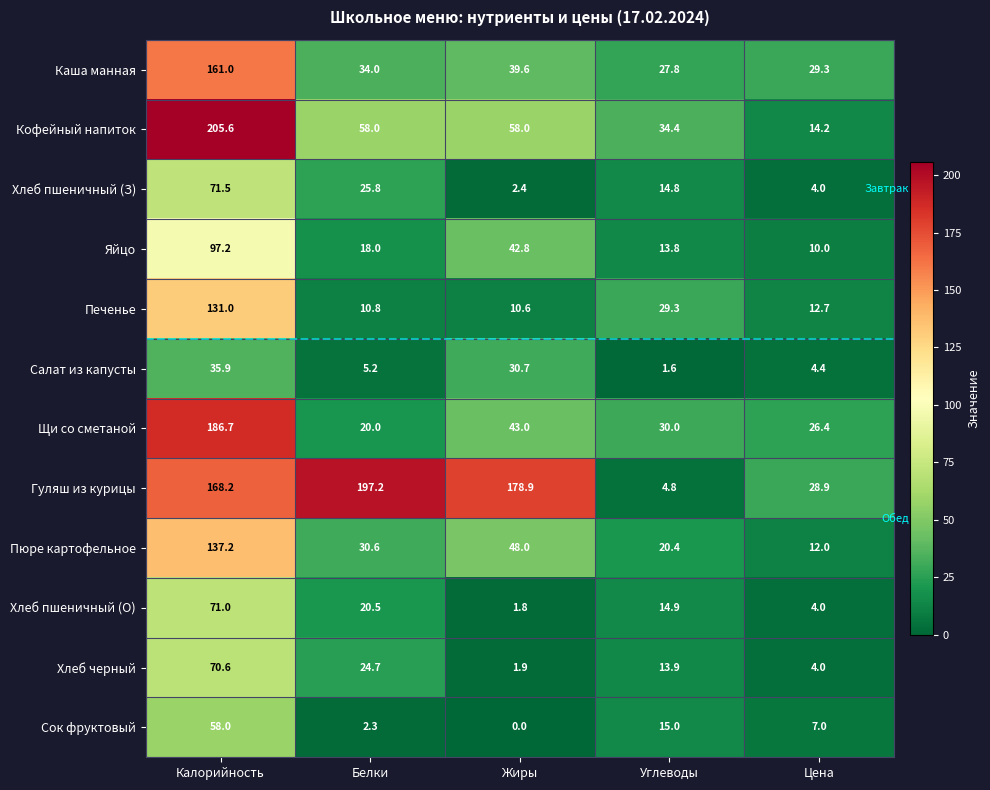

At which label does Салат из капусты first exceed 5?

Калорийность